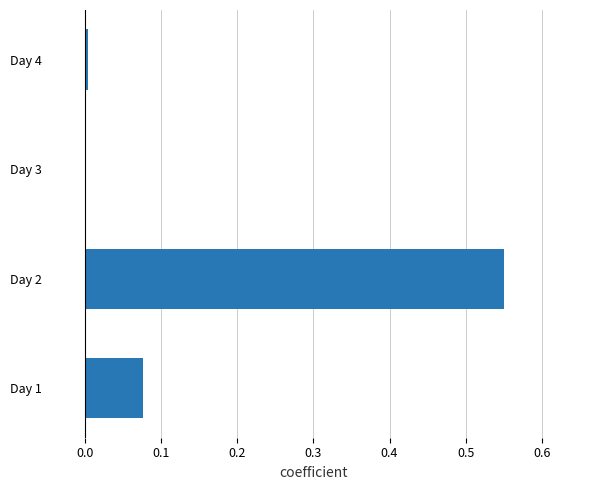

Which has a higher value, Day 2 or Day 1?

Day 2